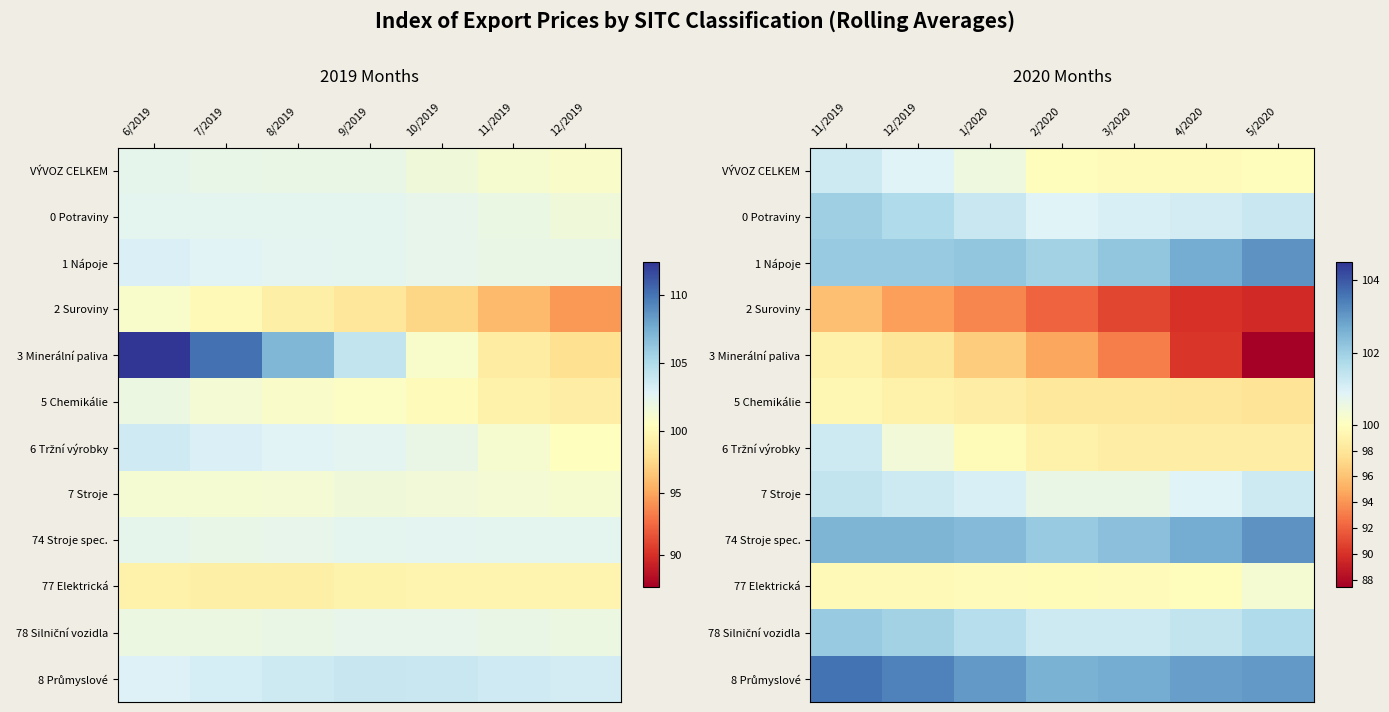

Count the 77 Elektrická values in the range 99 to 100.

6